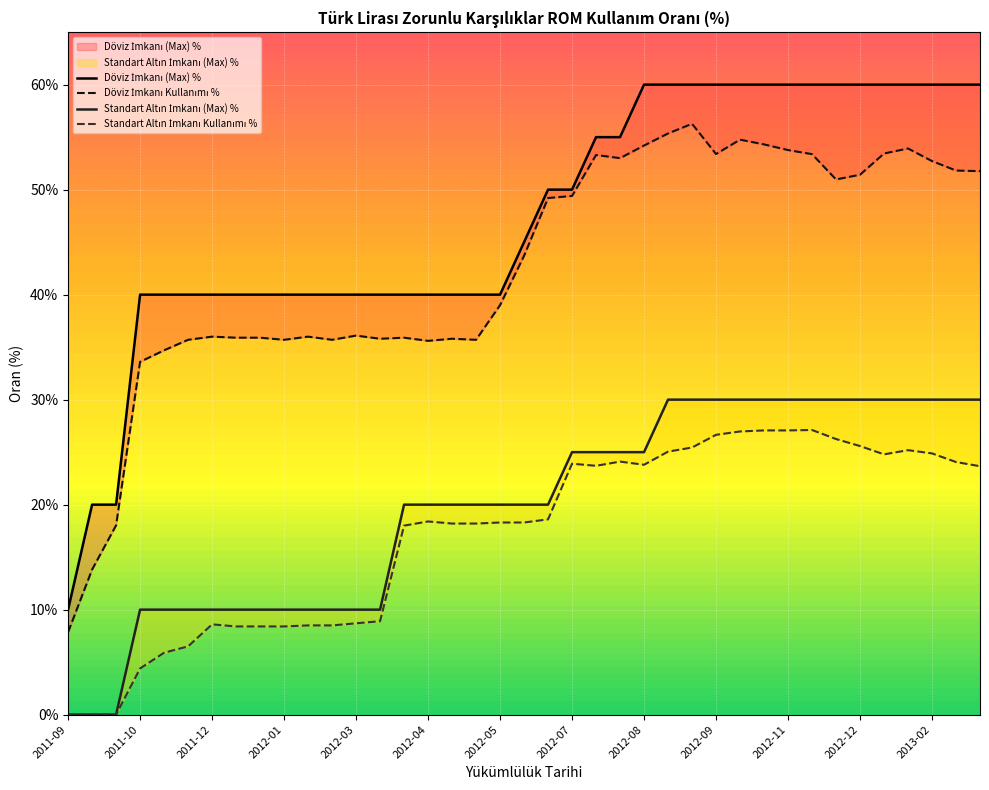

Reading left to right, list all the values displayed in this chart.

Döviz İmkanı (Max) %: 10.0	20.0	20.0	40.0	40.0	40.0	40.0	40.0	40.0	40.0	40.0	40.0	40.0	40.0	40.0	40.0	40.0	40.0	40.0	45.0	50.0	50.0	55.0	55.0	60.0	60.0	60.0	60.0	60.0	60.0	60.0	60.0	60.0	60.0	60.0	60.0	60.0	60.0	60.0
Döviz İmkanı Kullanımı %: 7.9	13.8	18.0	33.6	34.7	35.7	36.0	35.9	35.9	35.7	36.0	35.7	36.1	35.8	35.9	35.6	35.8	35.7	39.0	43.7	49.2	49.4	53.3	53.0	54.2	55.4	56.3	53.4	54.8	54.3	53.8	53.4	51.0	51.4	53.4	53.9	52.7	51.8	51.8
Standart Altın İmkanı (Max) %: 0.0	0.0	0.0	10.0	10.0	10.0	10.0	10.0	10.0	10.0	10.0	10.0	10.0	10.0	20.0	20.0	20.0	20.0	20.0	20.0	20.0	25.0	25.0	25.0	25.0	30.0	30.0	30.0	30.0	30.0	30.0	30.0	30.0	30.0	30.0	30.0	30.0	30.0	30.0
Standart Altın İmkanı Kullanımı %: 0.0	0.0	0.0	4.4	5.9	6.5	8.6	8.4	8.4	8.4	8.5	8.5	8.7	8.9	18.0	18.4	18.2	18.2	18.3	18.3	18.6	23.9	23.7	24.1	23.8	25.1	25.4	26.6	27.0	27.1	27.1	27.1	26.2	25.6	24.8	25.2	24.9	24.1	23.7